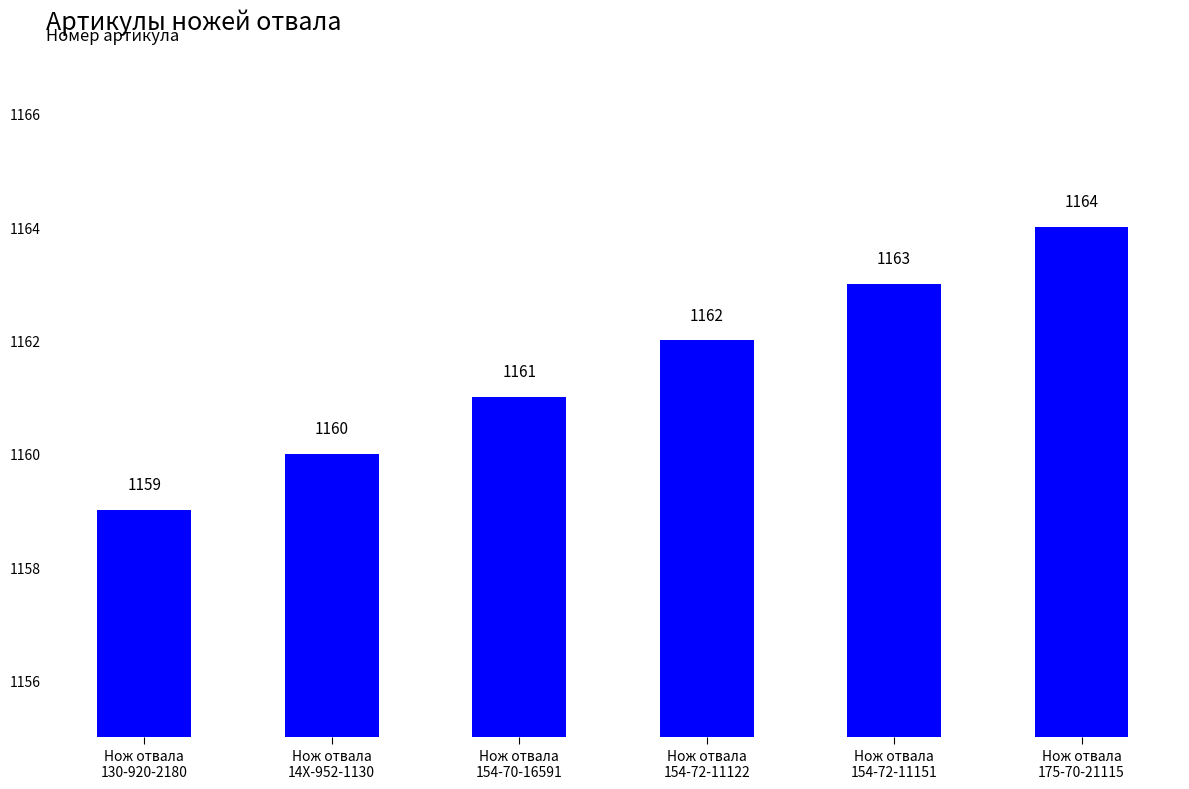

Rank the categories by value from lowest to highest.

Нож отвала
130-920-2180, Нож отвала
14X-952-1130, Нож отвала
154-70-16591, Нож отвала
154-72-11122, Нож отвала
154-72-11151, Нож отвала
175-70-21115